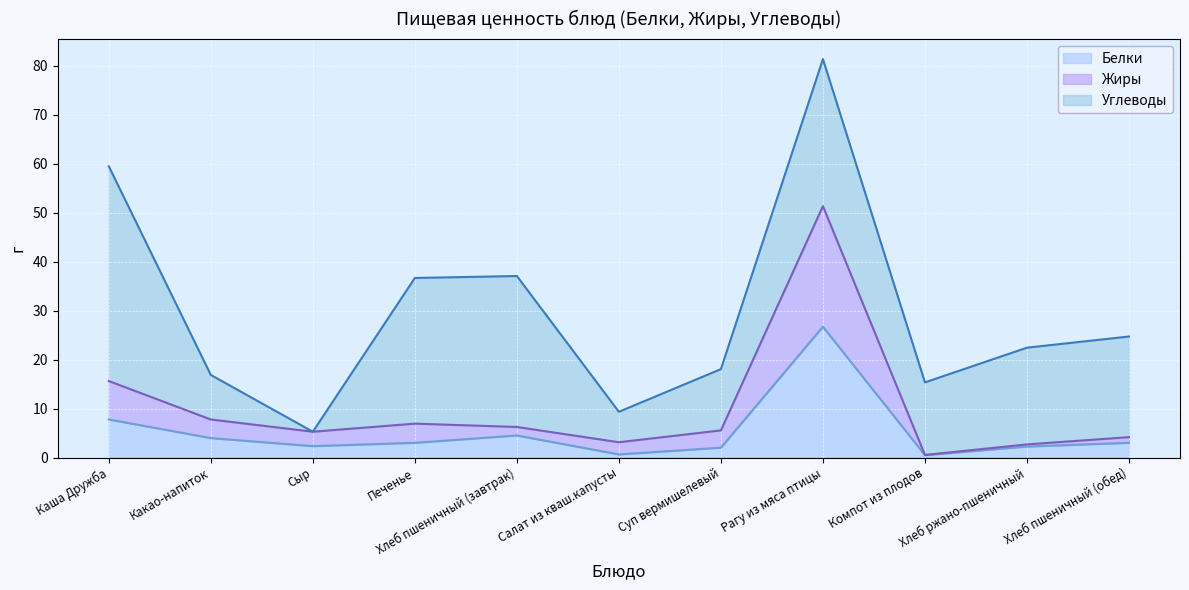

True or false: Белки and Жиры intersect in this chart.

False